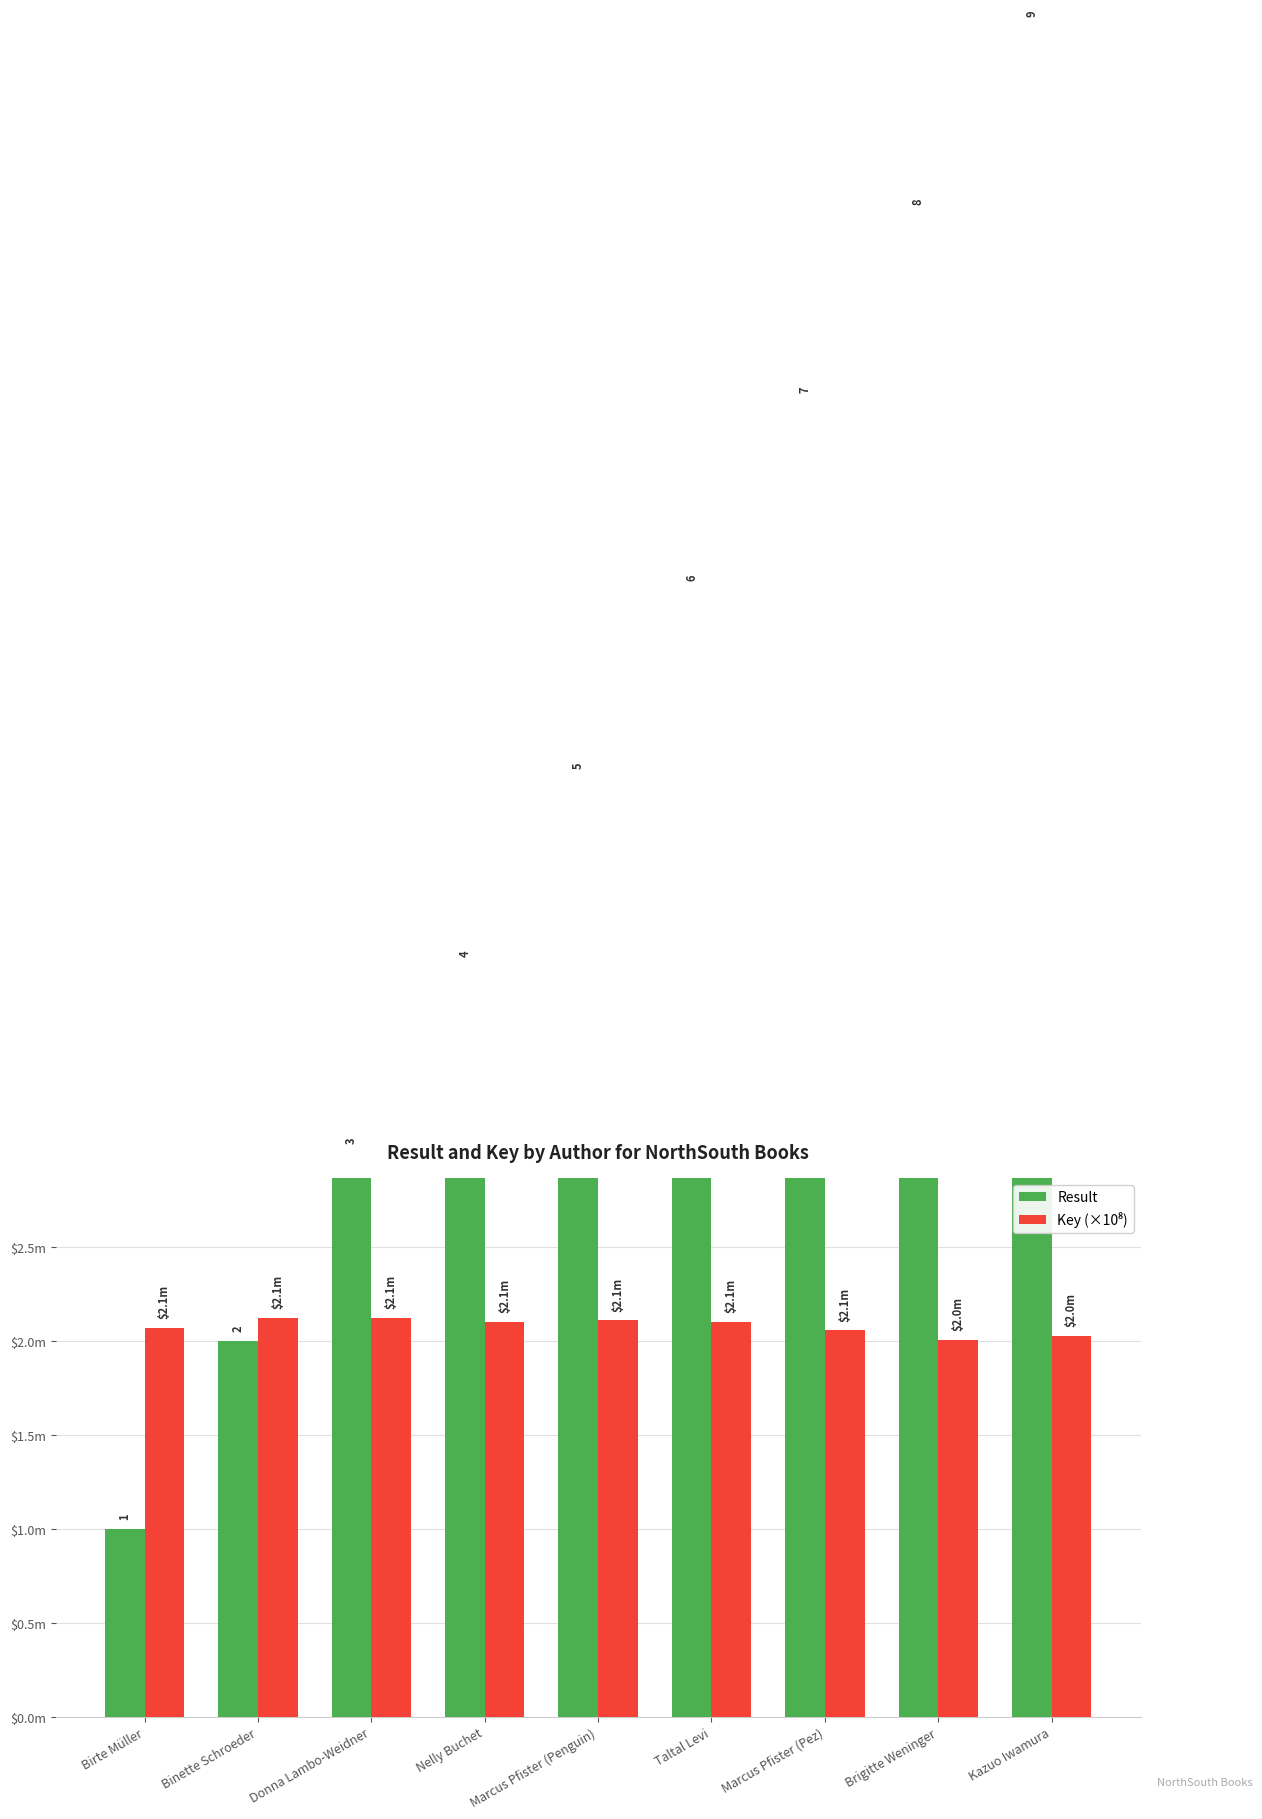

What is the approximate value of Result at Birte Müller?

1.0